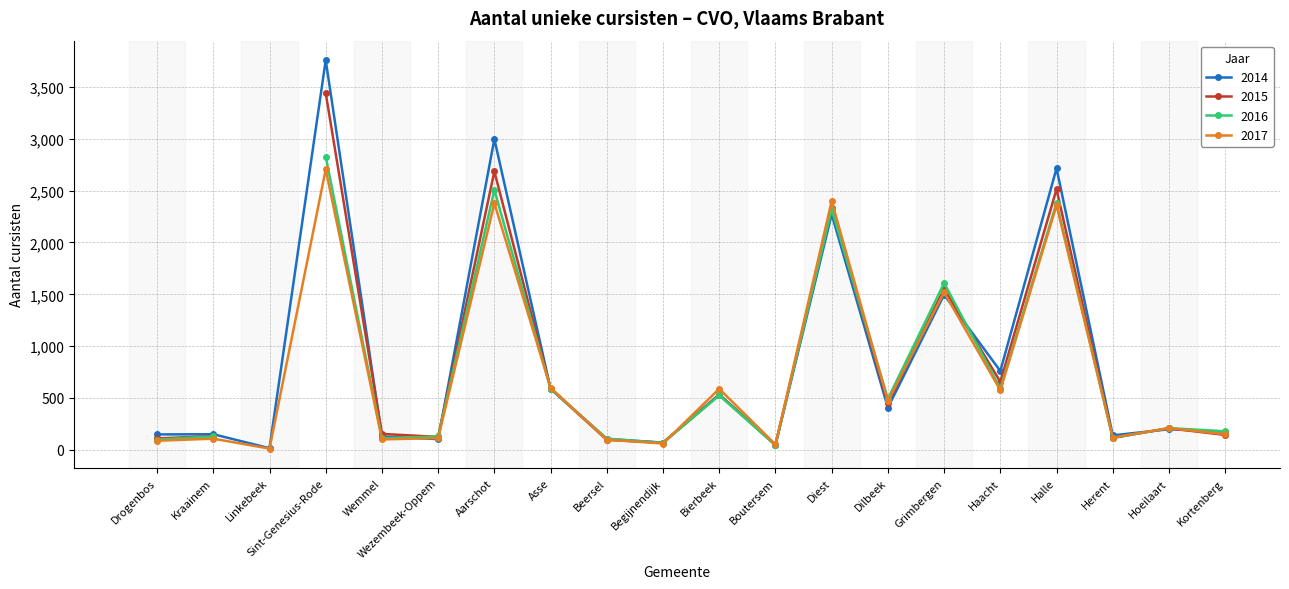

What is the sum of the 2015 values at Beersel and Grimbergen?

1616